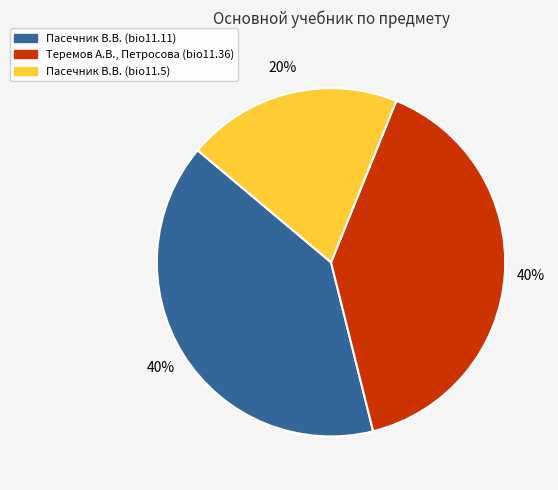

Does any single category account for the majority?

No